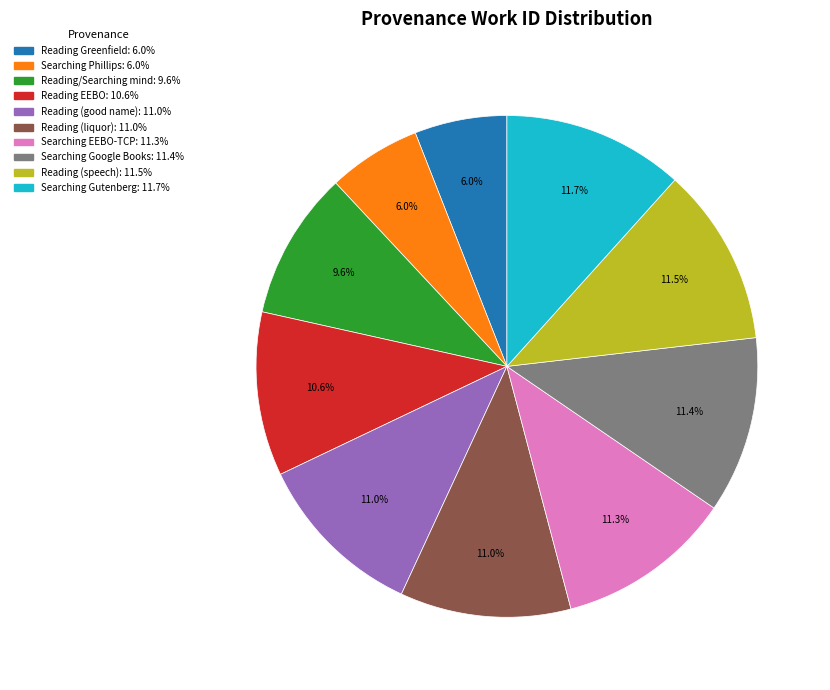

How many segments does this pie chart have?

10